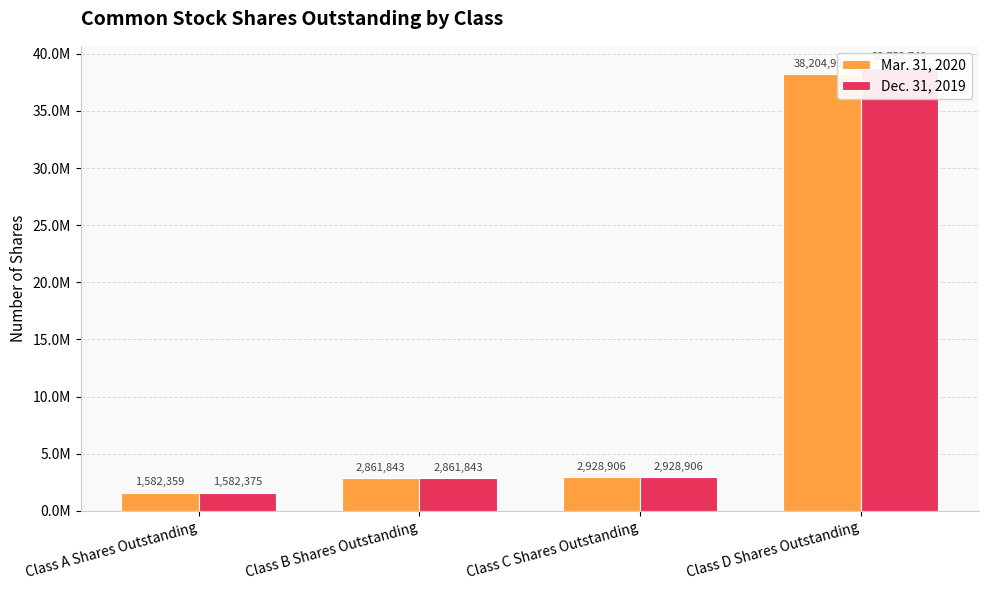

True or false: Dec. 31, 2019 has a value of 680025 at Class B Shares Outstanding.

False